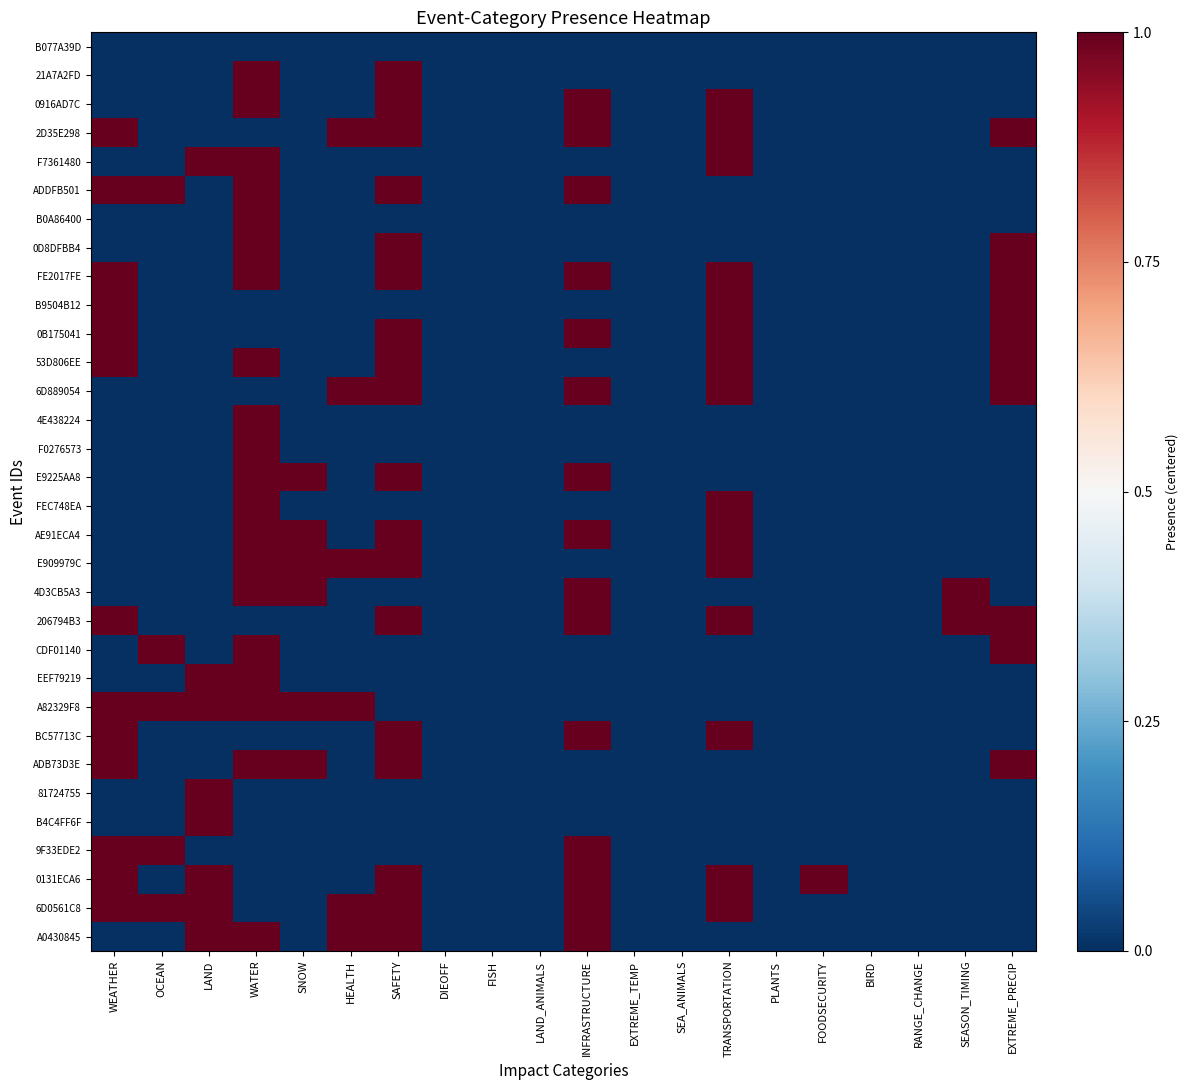

At which category is the sum across all series the highest?

WATER